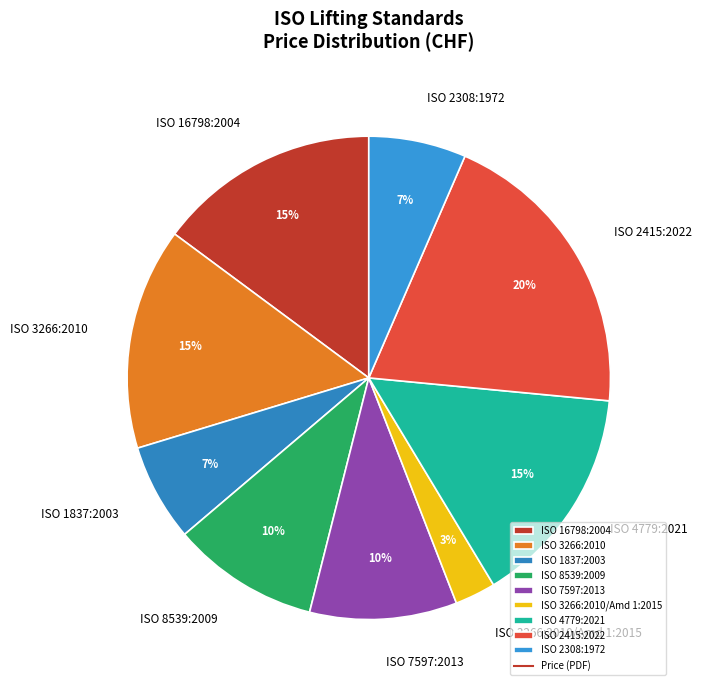

Count the number of slices in the pie.

9